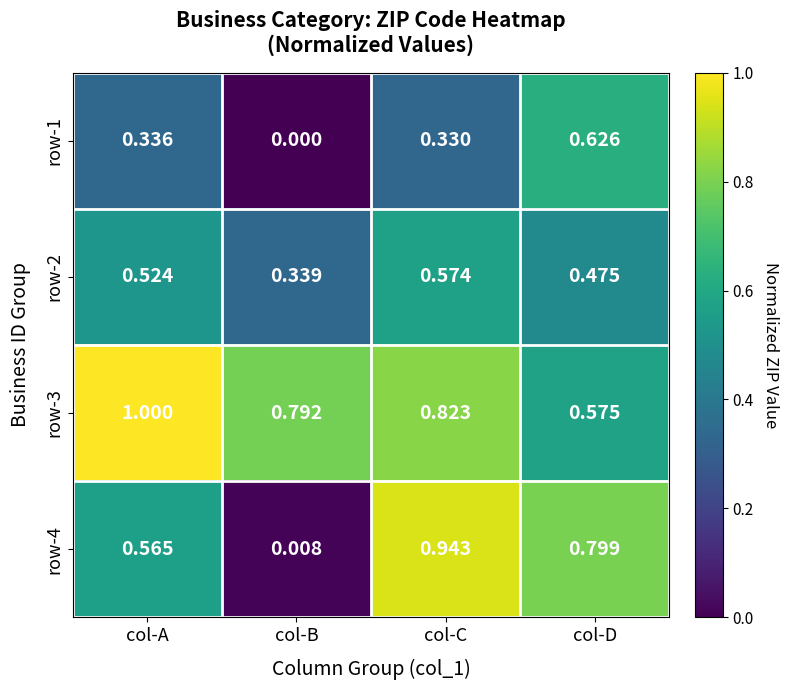

Which category has the highest value across all series?

col-A